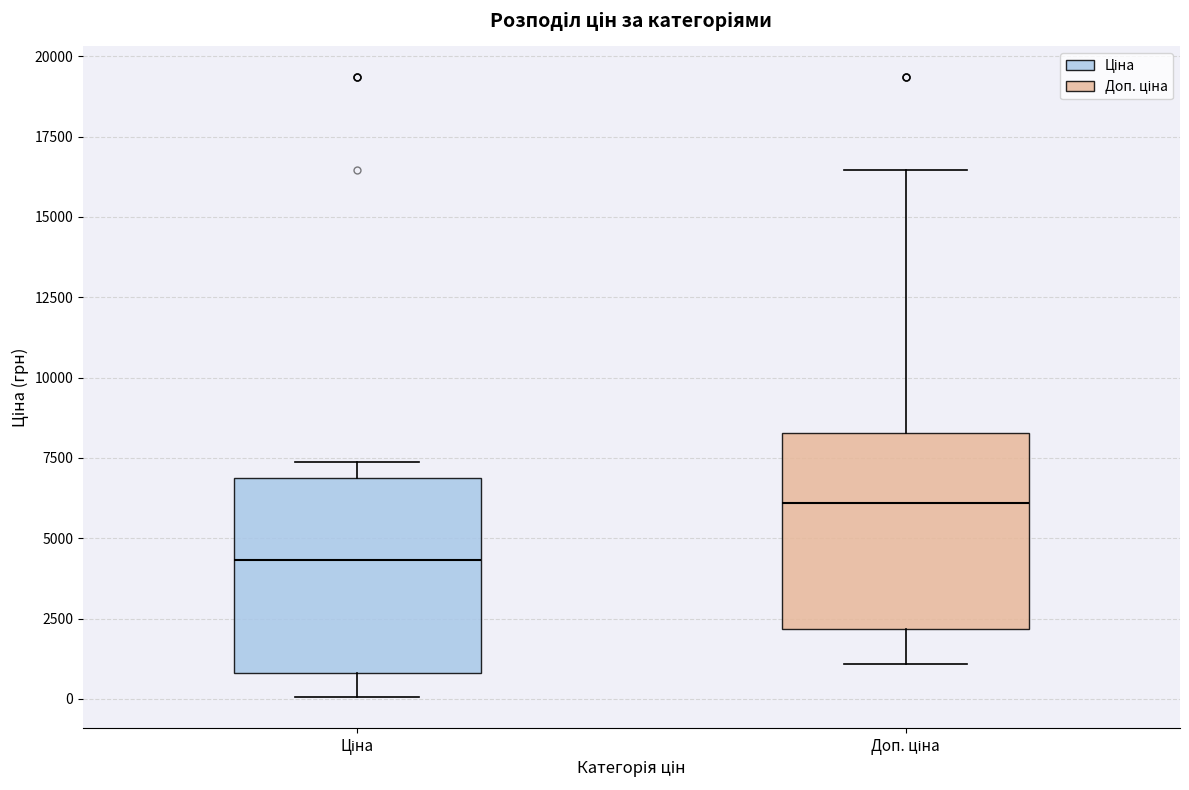

Reading left to right, transcribe this box plot: for each box, give where its median line is, the range the box spans, and where its two whiskers end, as read against the y-axis. The values are not printed on the chart, so give them approximately, as read against the axis.

Ціна: median 4500, box 1000 to 7000, whiskers 0 to 7500
Доп. ціна: median 6000, box 2000 to 8500, whiskers 1000 to 16500